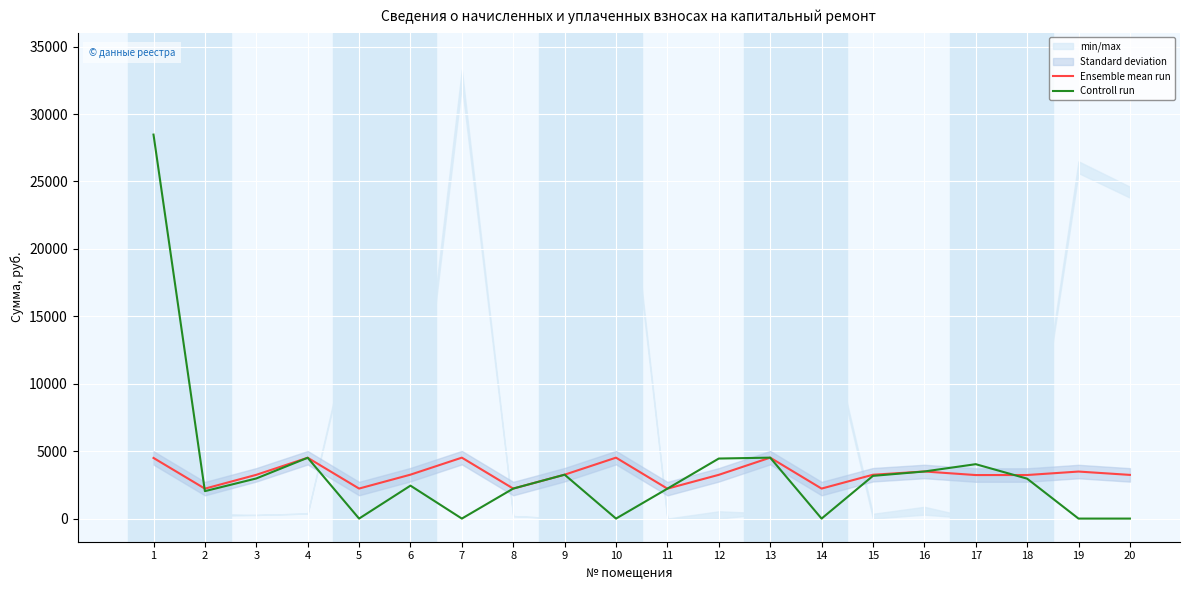

What is the difference between the maximum and minimum values in the Ensemble mean run series?

2299.6